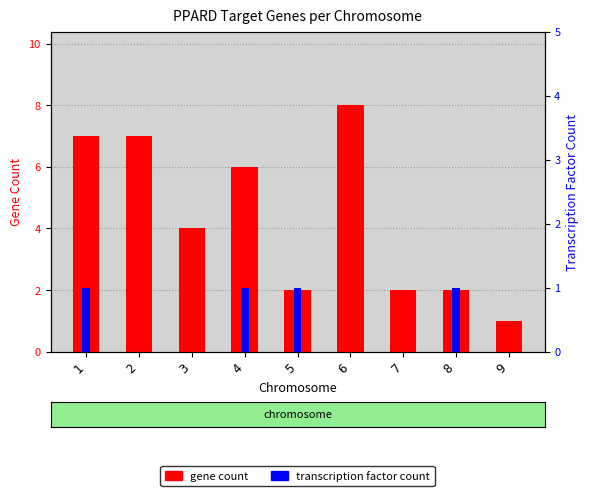

How many distinct data groups are displayed?

2